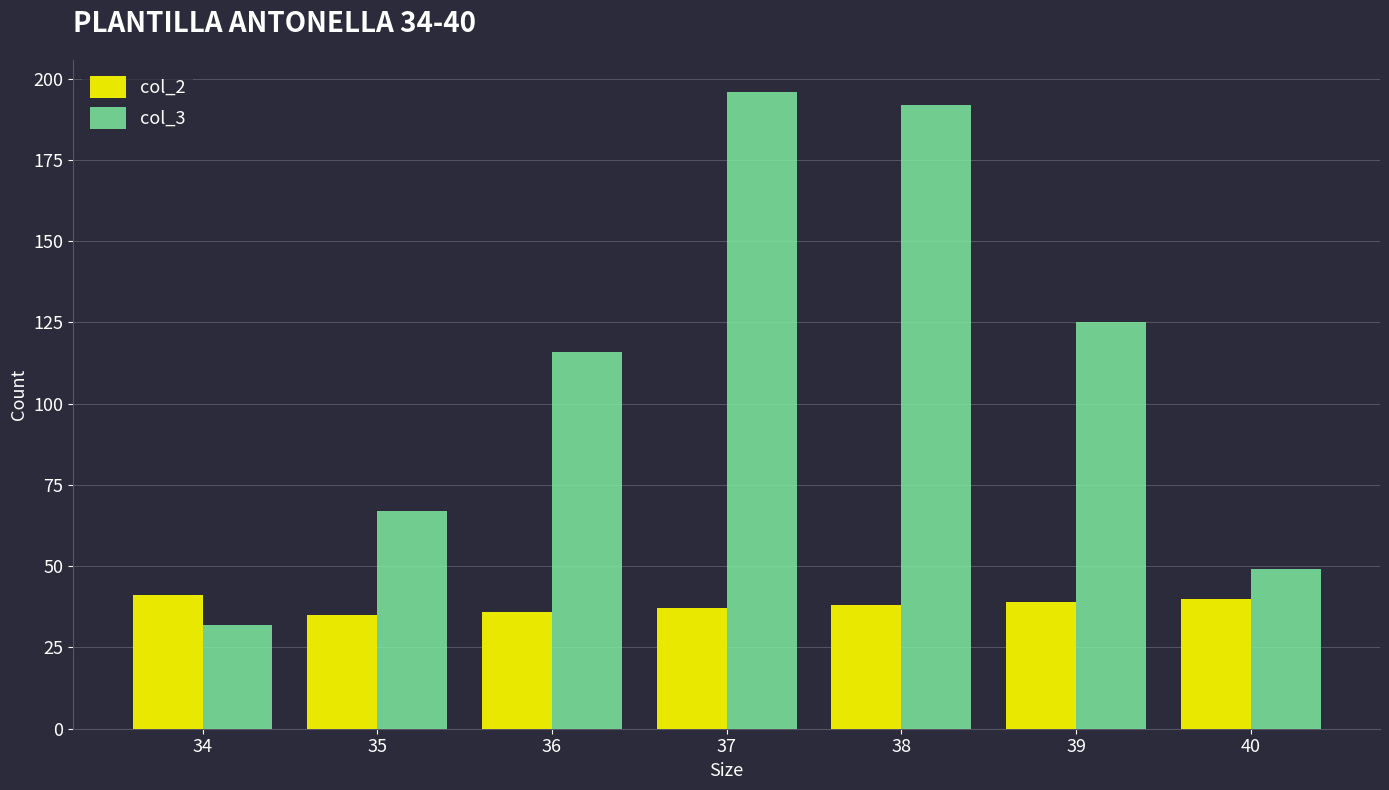

Count the number of data series in this chart.

2